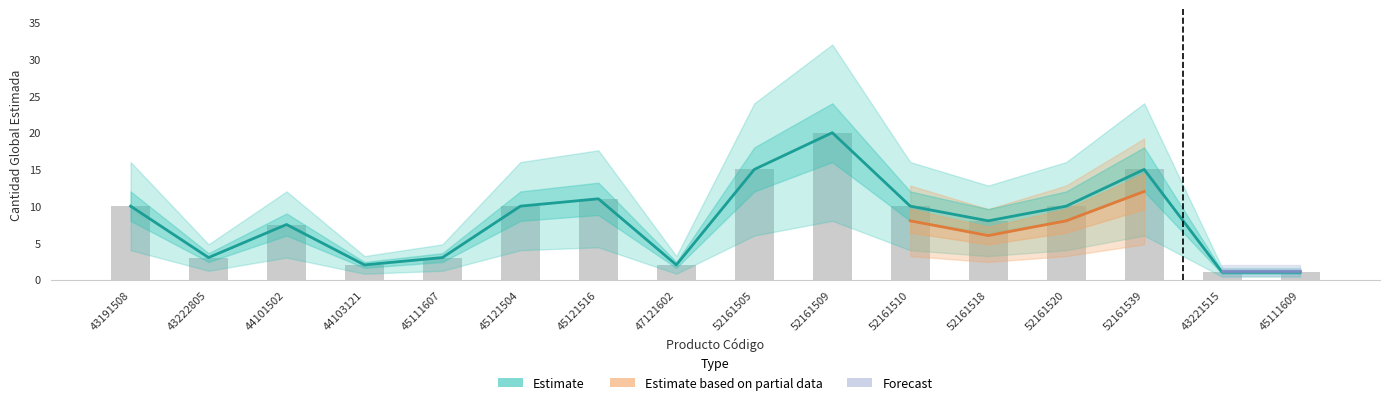

How many data points in Estimate are above 10?

4